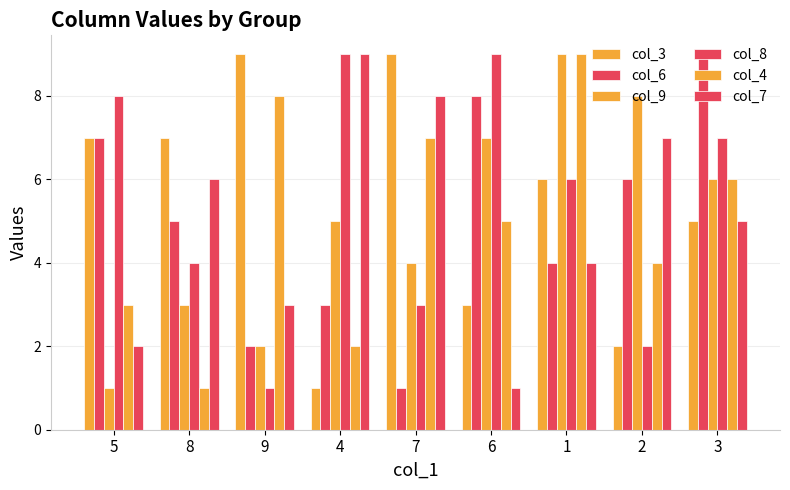

At which label does col_3 reach its peak?

9